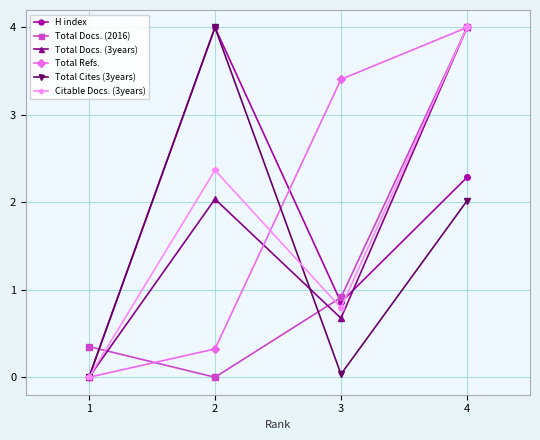

True or false: Total Docs. (2016) and H index cross at least once.

True